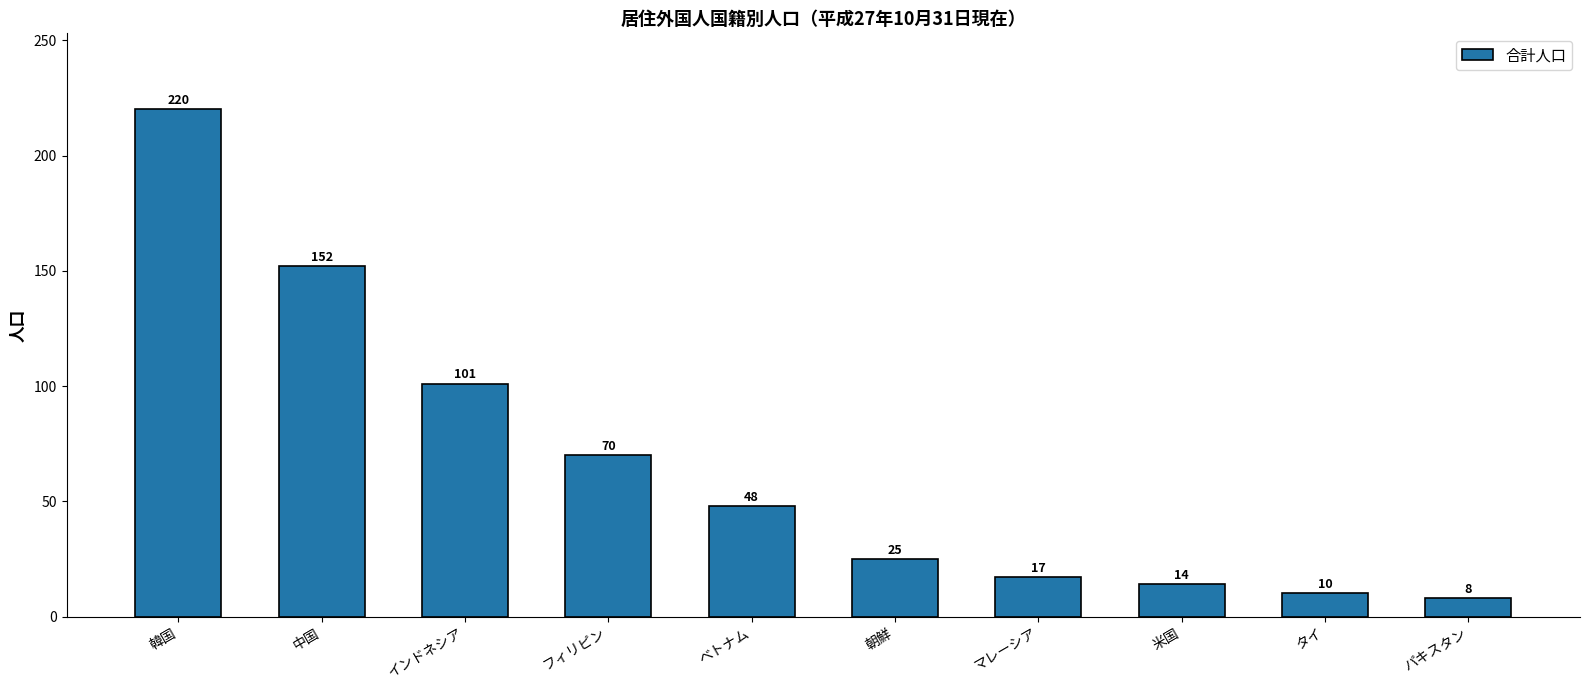

At which label is the value closest to 114?

インドネシア